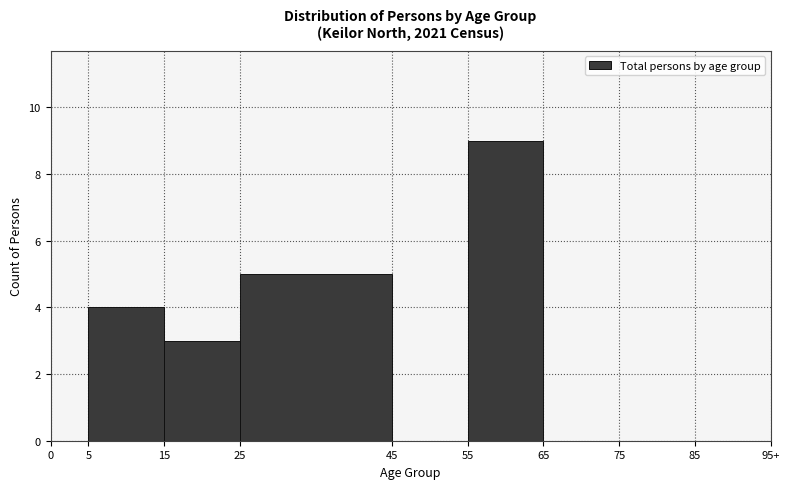

Reading right to left, what are all the values shown in this chart?

85=0	75=0	65=0	55=9	45=0	25=5	15=3	5=4	0=0